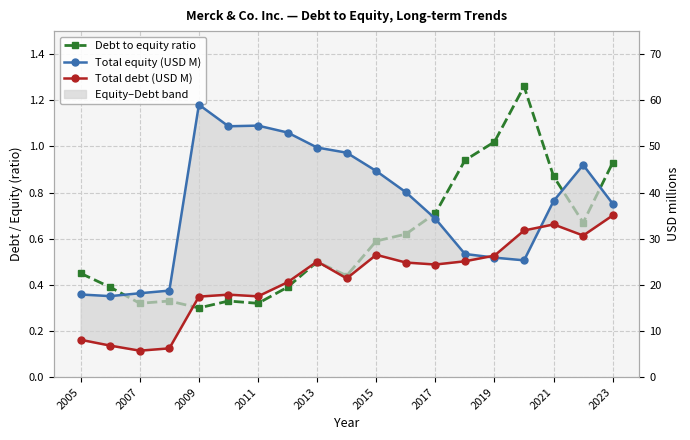

Reading left to right, transcribe all the data shown in this chart.

Debt to equity ratio: 0.5	0.4	0.3	0.3	0.3	0.3	0.3	0.4	0.5	0.4	0.6	0.6	0.7	0.9	1.0	1.3	0.9	0.7	0.9
Total equity (USD M): 17.9	17.6	18.2	18.8	59.1	54.4	54.5	53.0	49.8	48.6	44.7	40.1	34.3	26.7	25.9	25.3	38.2	46.0	37.6
Total debt (USD M): 8.1	6.8	5.7	6.2	17.5	17.9	17.5	20.6	25.1	21.4	26.5	24.8	24.4	25.1	26.3	31.8	33.1	30.7	35.1